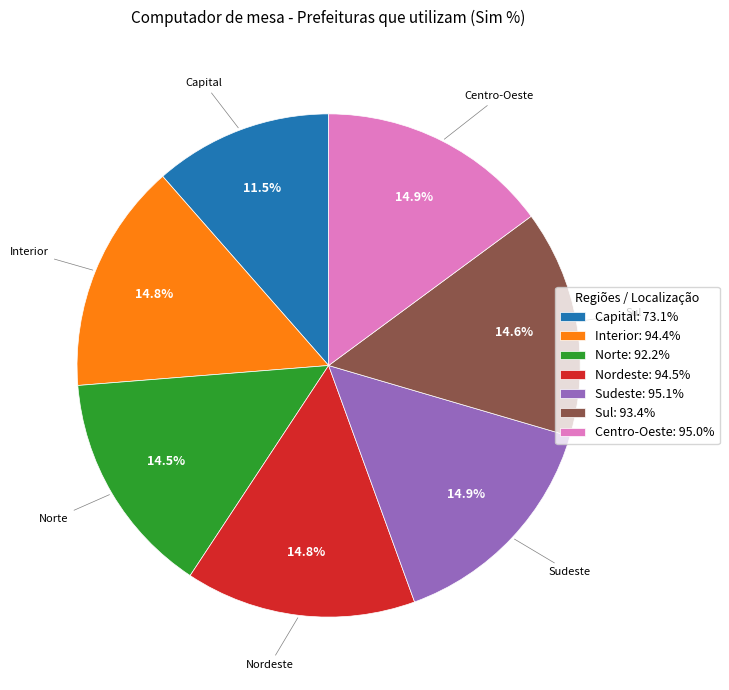

Is there a majority slice in this chart?

No